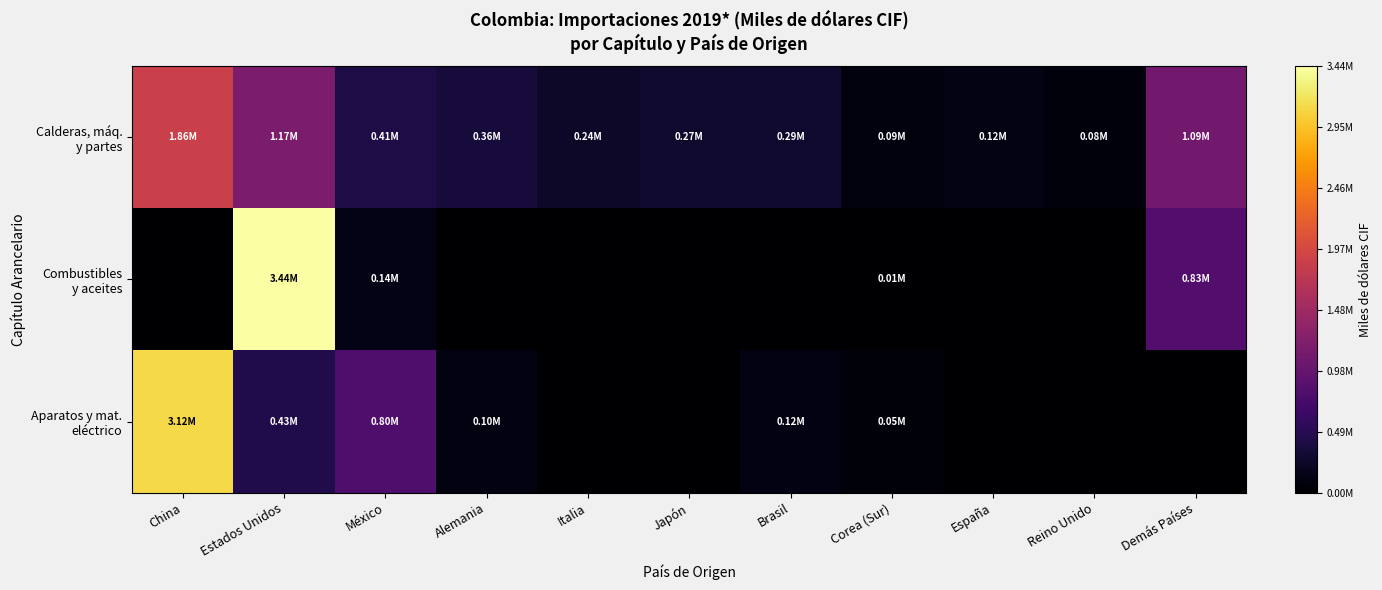

Which label corresponds to the largest value in the chart?

Estados Unidos